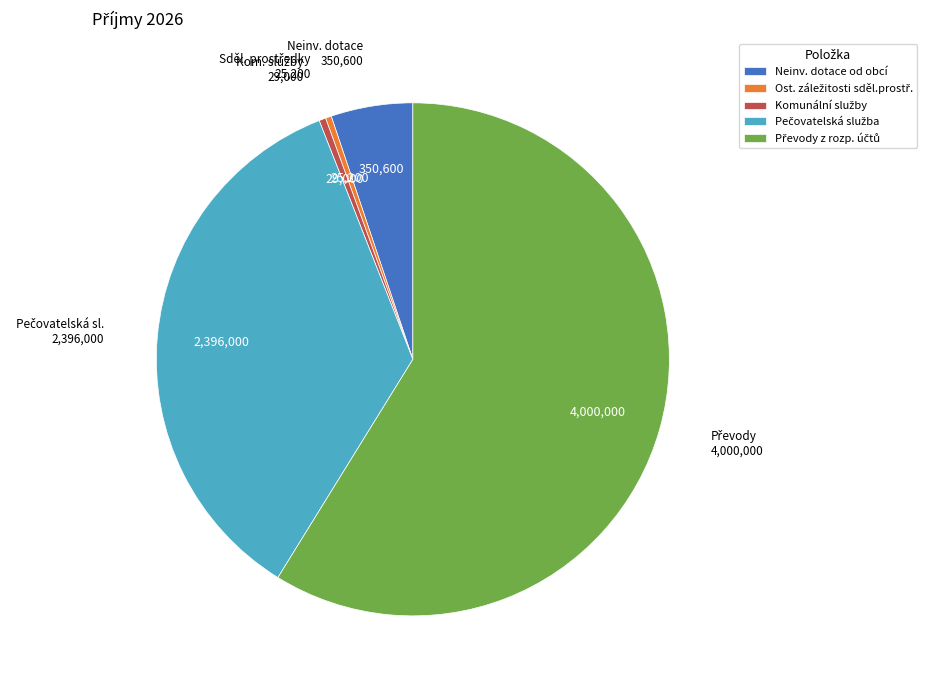

True or false: Neinv. dotace od obcí accounts for 1% of the total.

False